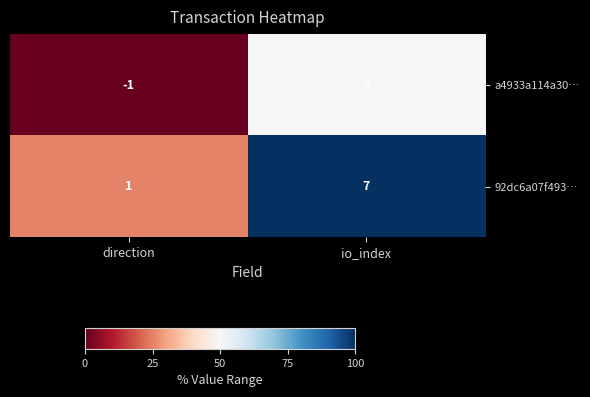

At which category is the sum across all series the highest?

io_index